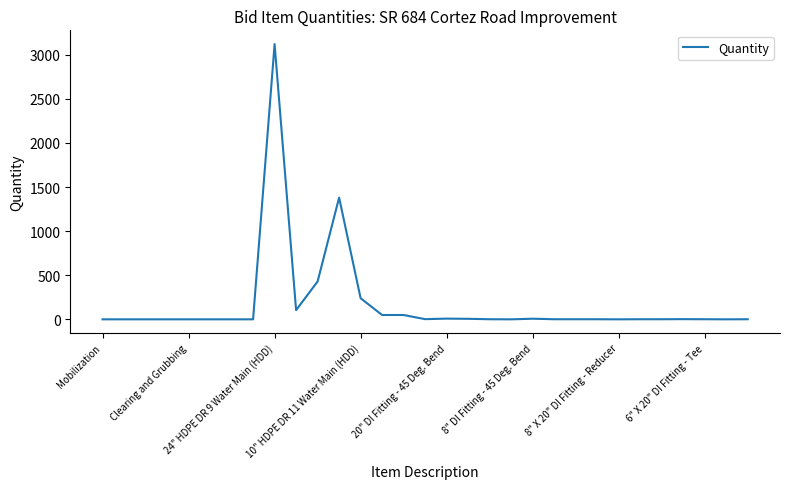

How many lines are shown in the chart?

1